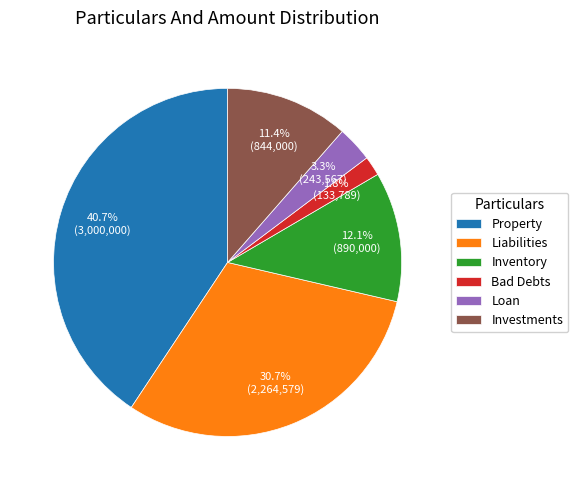

Is it true that Investments is 11% of the pie?

True